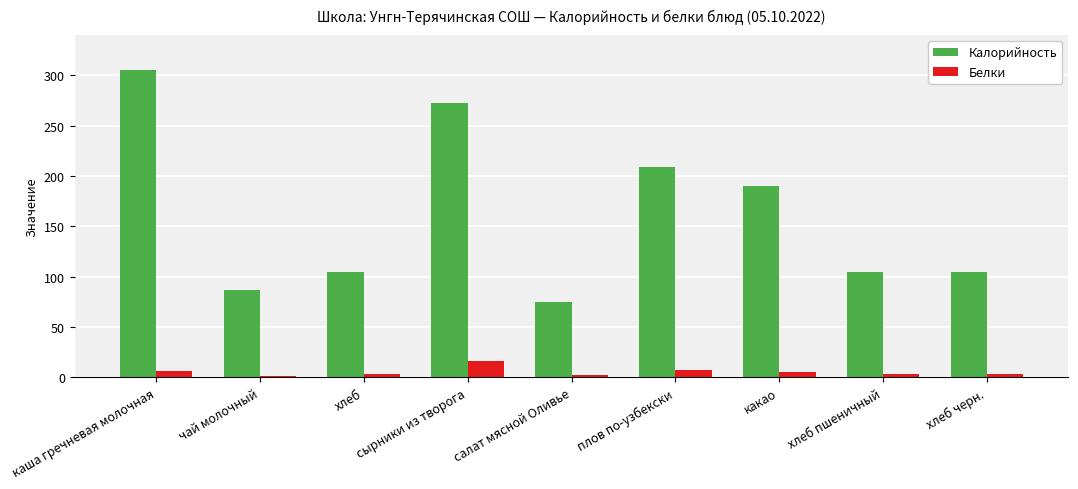

At which category is the sum across all series the highest?

каша гречневая молочная